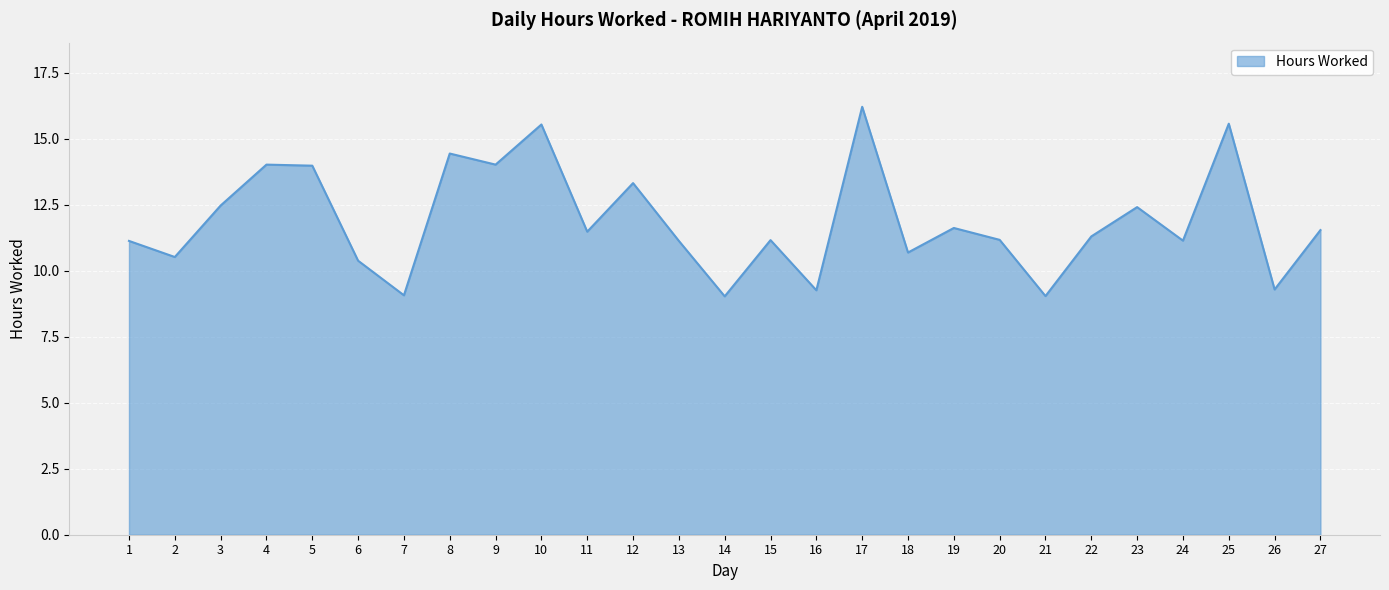

What is the change in value from 5 to 12?

-0.7